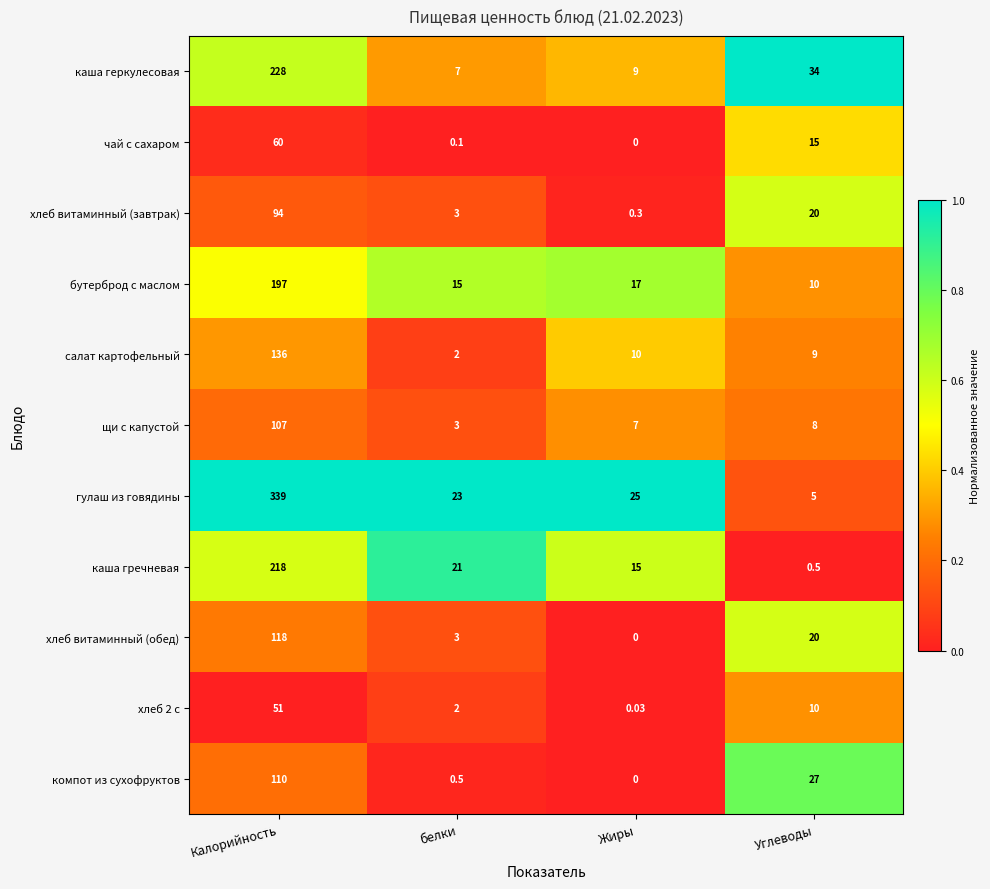

What is the greatest value displayed?

339.0